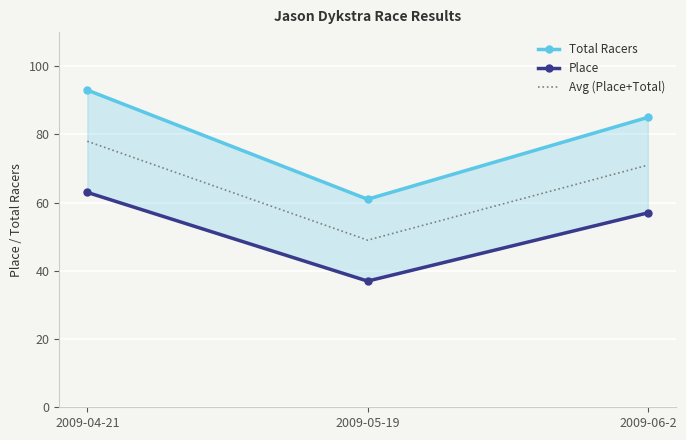

True or false: Avg (Place+Total) has a value of 31 at 2009-04-21.

False